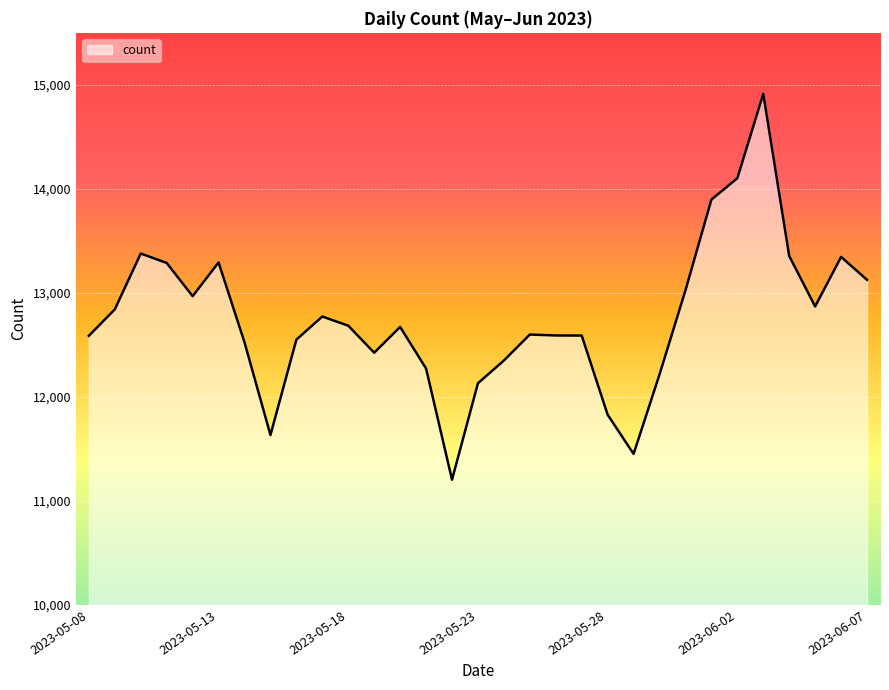

What is the minimum value shown in the chart?

11203